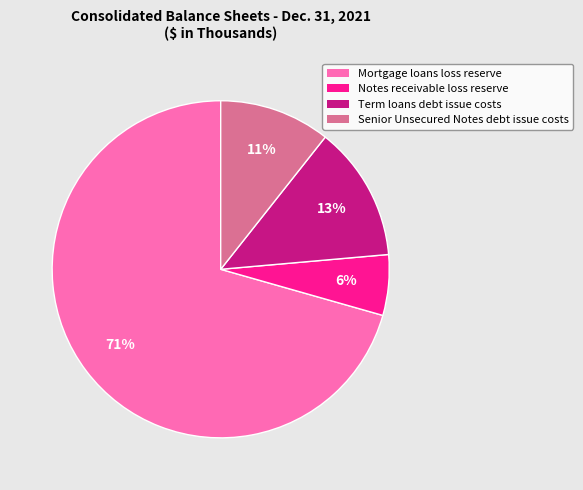

How many segments does this pie chart have?

4